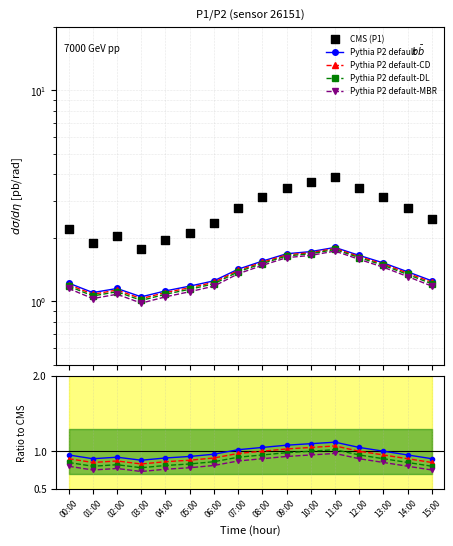

Is the value of P2 default at 08:00 greater than the value of P1 at 05:00?

No